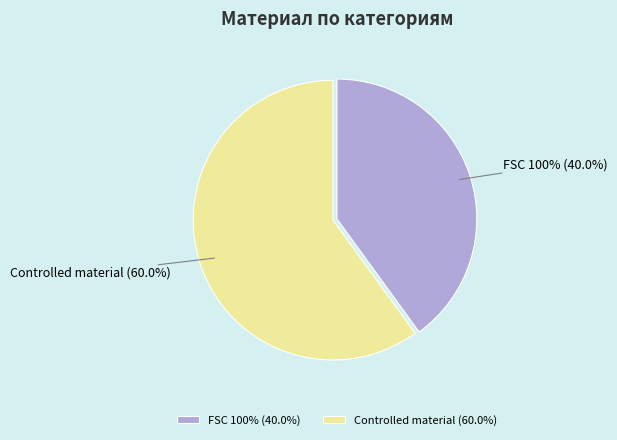

To the nearest percent, what is the difference between the largest and smallest slice percentages?

20%